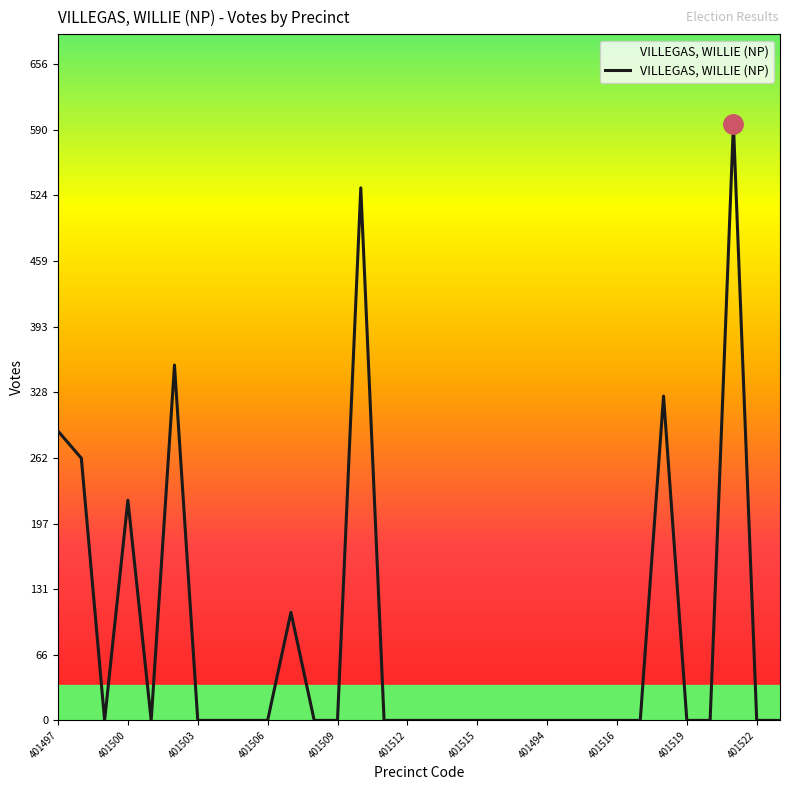

What is the greatest value displayed?

596